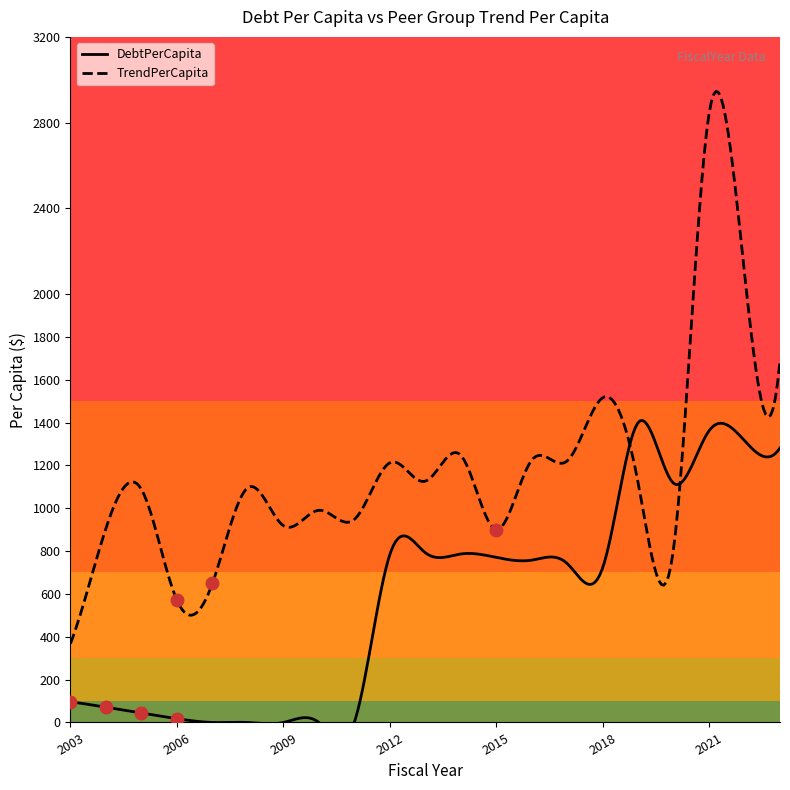

True or false: DebtPerCapita and TrendPerCapita cross at least once.

True